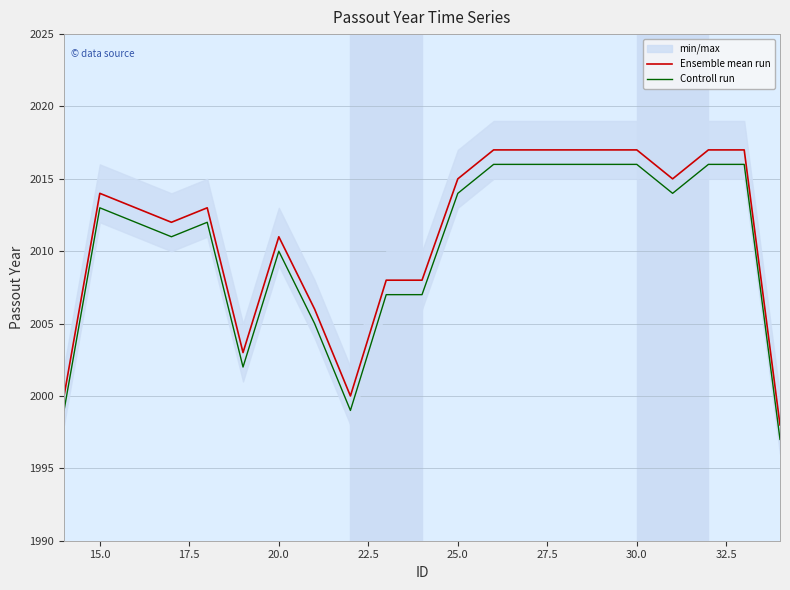

True or false: Controll run and Ensemble mean run cross at least once.

False